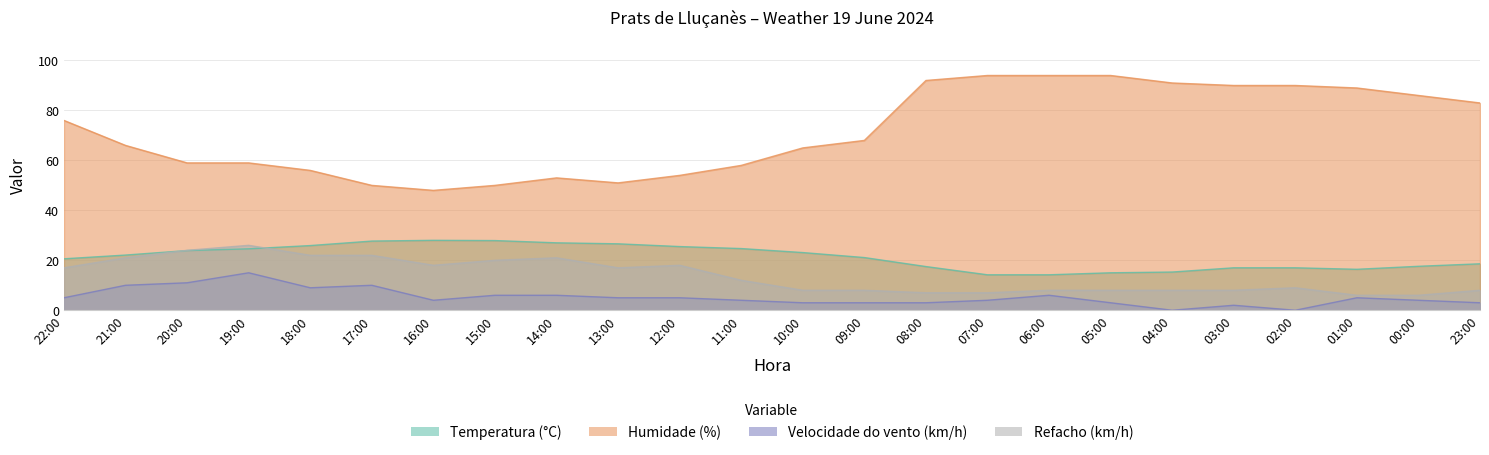

What is the difference between the maximum and minimum values in the Temperatura (°C) series?

13.8